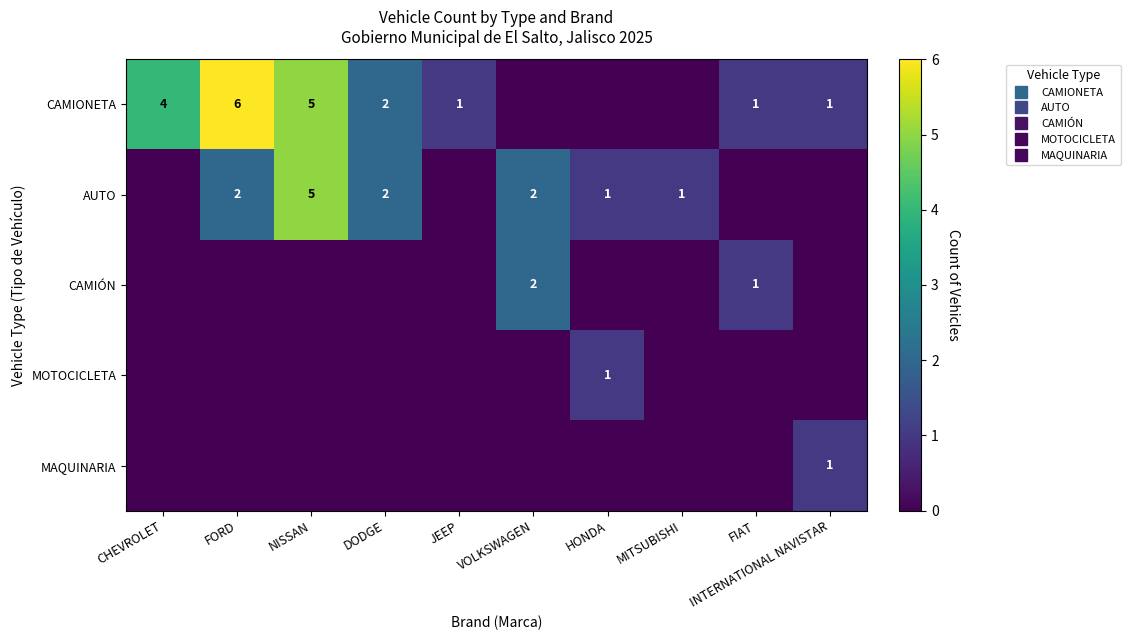

At which category is the sum across all series the highest?

NISSAN